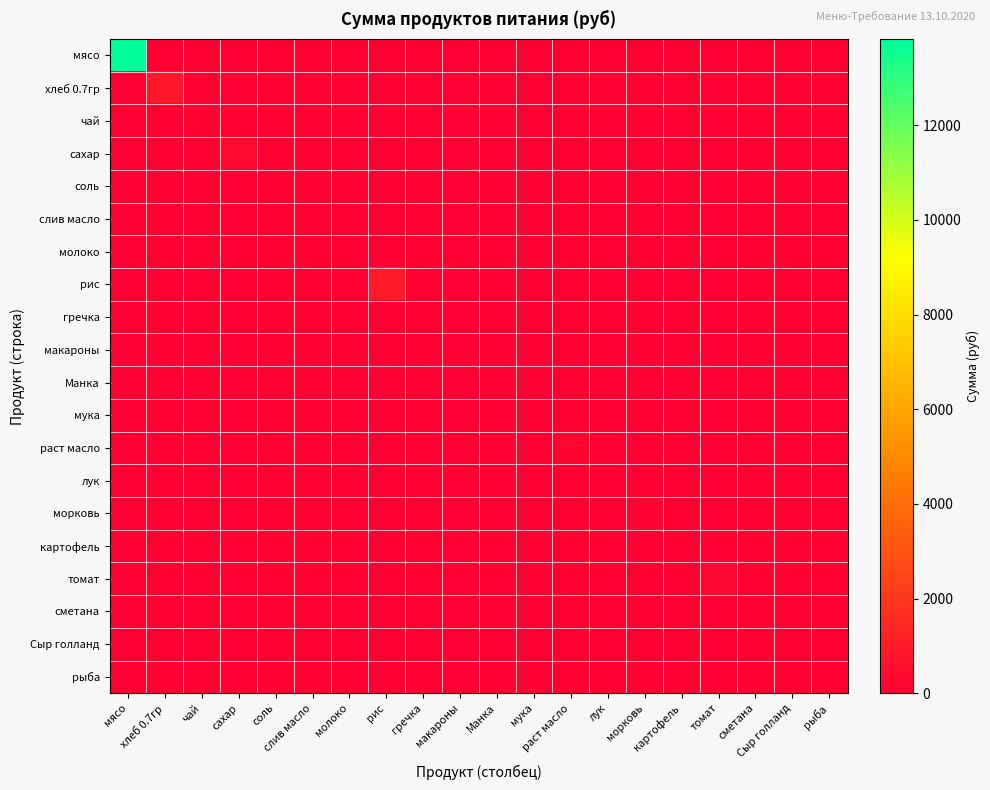

Reading right to left, what are all the values shown in this chart?

мясо: рыба=0.0	Сыр голланд=0.0	сметана=0.0	томат=0.0	картофель=0.0	морковь=0.0	лук=0.0	раст масло=0.0	мука=0.0	Манка=0.0	макароны=0.0	гречка=0.0	рис=0.0	молоко=0.0	слив масло=0.0	соль=0.0	сахар=0.0	чай=0.0	хлеб 0.7гр=0.0	мясо=13821.5
хлеб 0.7гр: рыба=0.0	Сыр голланд=0.0	сметана=0.0	томат=0.0	картофель=0.0	морковь=0.0	лук=0.0	раст масло=0.0	мука=0.0	Манка=0.0	макароны=0.0	гречка=0.0	рис=0.0	молоко=0.0	слив масло=0.0	соль=0.0	сахар=0.0	чай=0.0	хлеб 0.7гр=902.7	мясо=0.0
чай: рыба=0.0	Сыр голланд=0.0	сметана=0.0	томат=0.0	картофель=0.0	морковь=0.0	лук=0.0	раст масло=0.0	мука=0.0	Манка=0.0	макароны=0.0	гречка=0.0	рис=0.0	молоко=0.0	слив масло=0.0	соль=0.0	сахар=0.0	чай=179.5	хлеб 0.7гр=0.0	мясо=0.0
сахар: рыба=0.0	Сыр голланд=0.0	сметана=0.0	томат=0.0	картофель=0.0	морковь=0.0	лук=0.0	раст масло=0.0	мука=0.0	Манка=0.0	макароны=0.0	гречка=0.0	рис=0.0	молоко=0.0	слив масло=0.0	соль=0.0	сахар=394.9	чай=0.0	хлеб 0.7гр=0.0	мясо=0.0
соль: рыба=0.0	Сыр голланд=0.0	сметана=0.0	томат=0.0	картофель=0.0	морковь=0.0	лук=0.0	раст масло=0.0	мука=0.0	Манка=0.0	макароны=0.0	гречка=0.0	рис=0.0	молоко=0.0	слив масло=0.0	соль=21.5	сахар=0.0	чай=0.0	хлеб 0.7гр=0.0	мясо=0.0
слив масло: рыба=0.0	Сыр голланд=0.0	сметана=0.0	томат=0.0	картофель=0.0	морковь=0.0	лук=0.0	раст масло=0.0	мука=0.0	Манка=0.0	макароны=0.0	гречка=0.0	рис=0.0	молоко=0.0	слив масло=0.0	соль=0.0	сахар=0.0	чай=0.0	хлеб 0.7гр=0.0	мясо=0.0
молоко: рыба=0.0	Сыр голланд=0.0	сметана=0.0	томат=0.0	картофель=0.0	морковь=0.0	лук=0.0	раст масло=0.0	мука=0.0	Манка=0.0	макароны=0.0	гречка=0.0	рис=0.0	молоко=0.0	слив масло=0.0	соль=0.0	сахар=0.0	чай=0.0	хлеб 0.7гр=0.0	мясо=0.0
рис: рыба=0.0	Сыр голланд=0.0	сметана=0.0	томат=0.0	картофель=0.0	морковь=0.0	лук=0.0	раст масло=0.0	мука=0.0	Манка=0.0	макароны=0.0	гречка=0.0	рис=1012.4	молоко=0.0	слив масло=0.0	соль=0.0	сахар=0.0	чай=0.0	хлеб 0.7гр=0.0	мясо=0.0
гречка: рыба=0.0	Сыр голланд=0.0	сметана=0.0	томат=0.0	картофель=0.0	морковь=0.0	лук=0.0	раст масло=0.0	мука=0.0	Манка=0.0	макароны=0.0	гречка=0.0	рис=0.0	молоко=0.0	слив масло=0.0	соль=0.0	сахар=0.0	чай=0.0	хлеб 0.7гр=0.0	мясо=0.0
макароны: рыба=0.0	Сыр голланд=0.0	сметана=0.0	томат=0.0	картофель=0.0	морковь=0.0	лук=0.0	раст масло=0.0	мука=0.0	Манка=0.0	макароны=0.0	гречка=0.0	рис=0.0	молоко=0.0	слив масло=0.0	соль=0.0	сахар=0.0	чай=0.0	хлеб 0.7гр=0.0	мясо=0.0
Манка: рыба=0.0	Сыр голланд=0.0	сметана=0.0	томат=0.0	картофель=0.0	морковь=0.0	лук=0.0	раст масло=0.0	мука=0.0	Манка=0.0	макароны=0.0	гречка=0.0	рис=0.0	молоко=0.0	слив масло=0.0	соль=0.0	сахар=0.0	чай=0.0	хлеб 0.7гр=0.0	мясо=0.0
мука: рыба=0.0	Сыр голланд=0.0	сметана=0.0	томат=0.0	картофель=0.0	морковь=0.0	лук=0.0	раст масло=0.0	мука=0.0	Манка=0.0	макароны=0.0	гречка=0.0	рис=0.0	молоко=0.0	слив масло=0.0	соль=0.0	сахар=0.0	чай=0.0	хлеб 0.7гр=0.0	мясо=0.0
раст масло: рыба=0.0	Сыр голланд=0.0	сметана=0.0	томат=0.0	картофель=0.0	морковь=0.0	лук=0.0	раст масло=206.4	мука=0.0	Манка=0.0	макароны=0.0	гречка=0.0	рис=0.0	молоко=0.0	слив масло=0.0	соль=0.0	сахар=0.0	чай=0.0	хлеб 0.7гр=0.0	мясо=0.0
лук: рыба=0.0	Сыр голланд=0.0	сметана=0.0	томат=0.0	картофель=0.0	морковь=0.0	лук=53.8	раст масло=0.0	мука=0.0	Манка=0.0	макароны=0.0	гречка=0.0	рис=0.0	молоко=0.0	слив масло=0.0	соль=0.0	сахар=0.0	чай=0.0	хлеб 0.7гр=0.0	мясо=0.0
морковь: рыба=0.0	Сыр голланд=0.0	сметана=0.0	томат=0.0	картофель=0.0	морковь=224.4	лук=0.0	раст масло=0.0	мука=0.0	Манка=0.0	макароны=0.0	гречка=0.0	рис=0.0	молоко=0.0	слив масло=0.0	соль=0.0	сахар=0.0	чай=0.0	хлеб 0.7гр=0.0	мясо=0.0
картофель: рыба=0.0	Сыр голланд=0.0	сметана=0.0	томат=0.0	картофель=0.0	морковь=0.0	лук=0.0	раст масло=0.0	мука=0.0	Манка=0.0	макароны=0.0	гречка=0.0	рис=0.0	молоко=0.0	слив масло=0.0	соль=0.0	сахар=0.0	чай=0.0	хлеб 0.7гр=0.0	мясо=0.0
томат: рыба=0.0	Сыр голланд=0.0	сметана=0.0	томат=294.9	картофель=0.0	морковь=0.0	лук=0.0	раст масло=0.0	мука=0.0	Манка=0.0	макароны=0.0	гречка=0.0	рис=0.0	молоко=0.0	слив масло=0.0	соль=0.0	сахар=0.0	чай=0.0	хлеб 0.7гр=0.0	мясо=0.0
сметана: рыба=0.0	Сыр голланд=0.0	сметана=0.0	томат=0.0	картофель=0.0	морковь=0.0	лук=0.0	раст масло=0.0	мука=0.0	Манка=0.0	макароны=0.0	гречка=0.0	рис=0.0	молоко=0.0	слив масло=0.0	соль=0.0	сахар=0.0	чай=0.0	хлеб 0.7гр=0.0	мясо=0.0
Сыр голланд: рыба=0.0	Сыр голланд=0.0	сметана=0.0	томат=0.0	картофель=0.0	морковь=0.0	лук=0.0	раст масло=0.0	мука=0.0	Манка=0.0	макароны=0.0	гречка=0.0	рис=0.0	молоко=0.0	слив масло=0.0	соль=0.0	сахар=0.0	чай=0.0	хлеб 0.7гр=0.0	мясо=0.0
рыба: рыба=0.0	Сыр голланд=0.0	сметана=0.0	томат=0.0	картофель=0.0	морковь=0.0	лук=0.0	раст масло=0.0	мука=0.0	Манка=0.0	макароны=0.0	гречка=0.0	рис=0.0	молоко=0.0	слив масло=0.0	соль=0.0	сахар=0.0	чай=0.0	хлеб 0.7гр=0.0	мясо=0.0